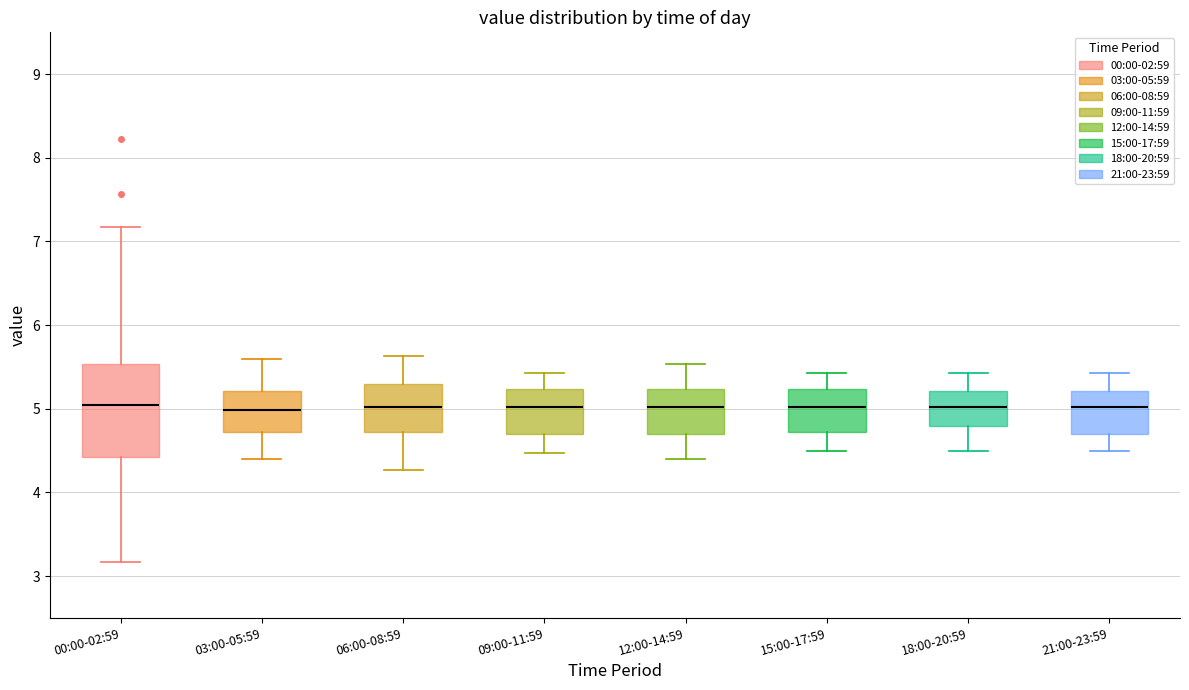

Reading left to right, transcribe this box plot: for each box, give where its median line is, the range the box spans, and where its two whiskers end, as read against the y-axis. The values are not printed on the chart, so give them approximately, as read against the axis.

00:00-02:59: median 5.1, box 4.4 to 5.5, whiskers 3.2 to 7.2
03:00-05:59: median 5.0, box 4.7 to 5.2, whiskers 4.4 to 5.6
06:00-08:59: median 5.0, box 4.7 to 5.3, whiskers 4.3 to 5.6
09:00-11:59: median 5.0, box 4.7 to 5.2, whiskers 4.5 to 5.4
12:00-14:59: median 5.0, box 4.7 to 5.2, whiskers 4.4 to 5.5
15:00-17:59: median 5.0, box 4.7 to 5.2, whiskers 4.5 to 5.4
18:00-20:59: median 5.0, box 4.8 to 5.2, whiskers 4.5 to 5.4
21:00-23:59: median 5.0, box 4.7 to 5.2, whiskers 4.5 to 5.4